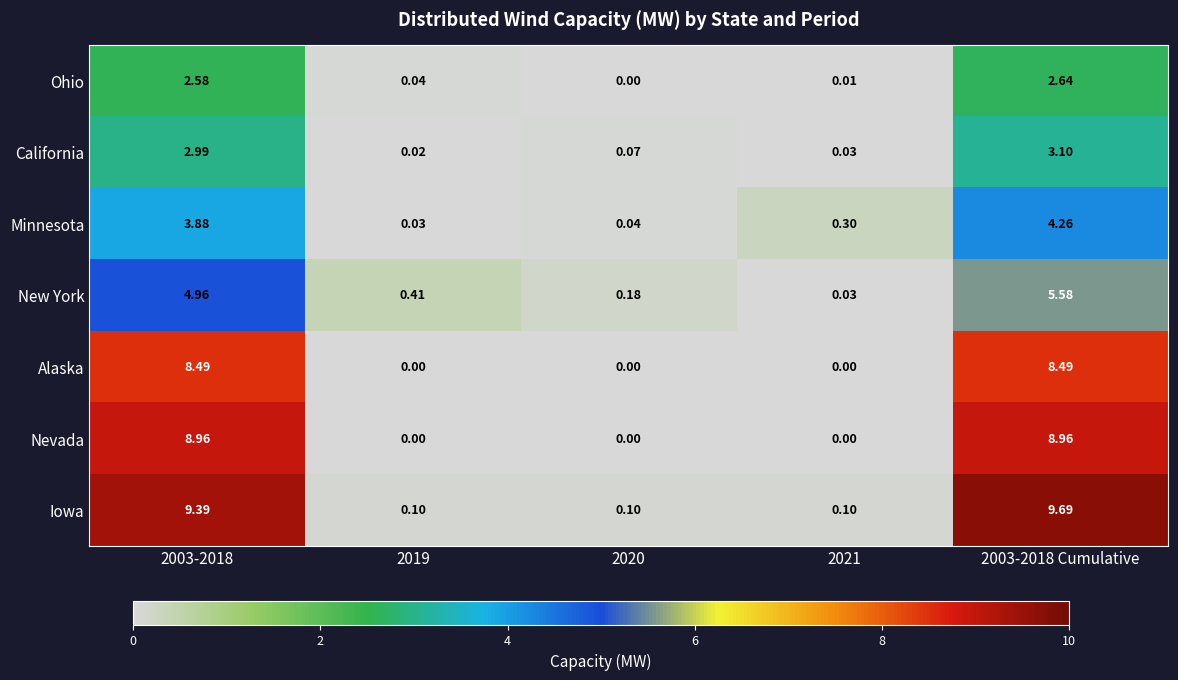

At 2003-2018, list the series in order from smallest to largest.

Ohio, California, Minnesota, New York, Alaska, Nevada, Iowa